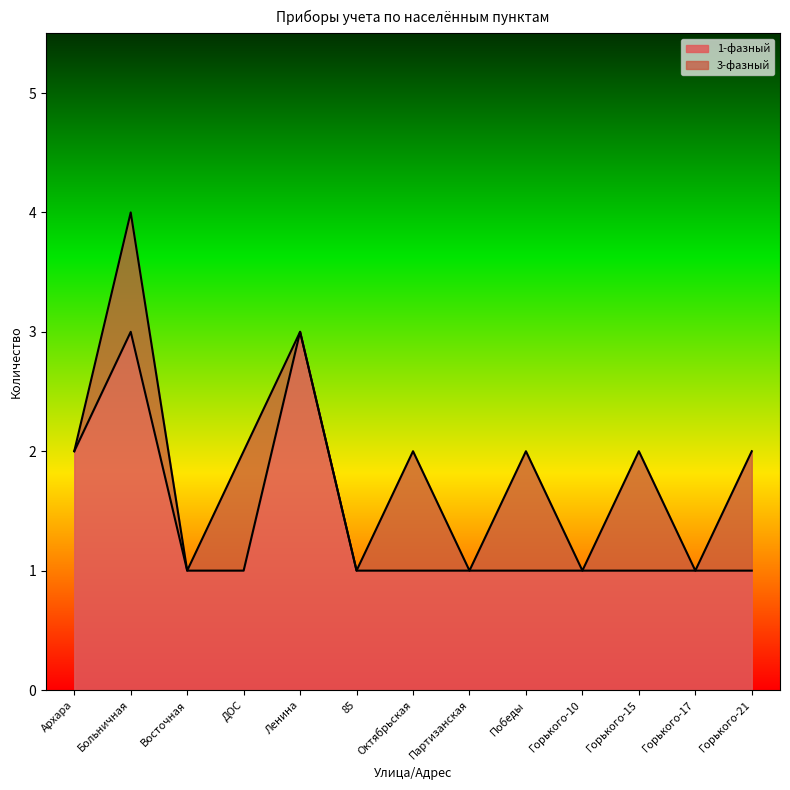

Reading left to right, what are all the values shown in this chart?

2	3	1	1	3	1	1	1	1	1	1	1	1